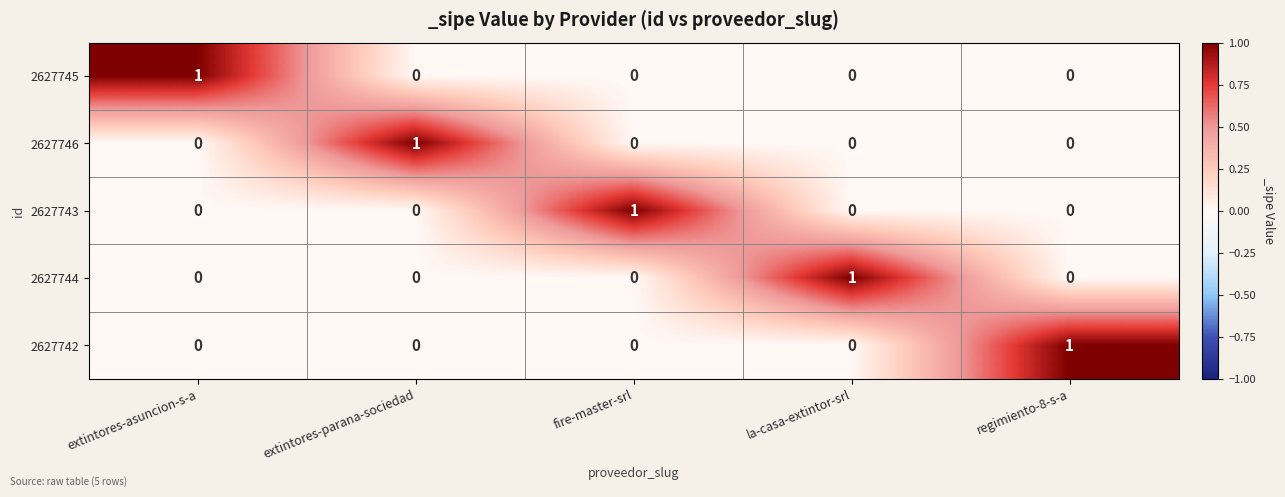

How many 2627746 values are between 0 and 1?

5